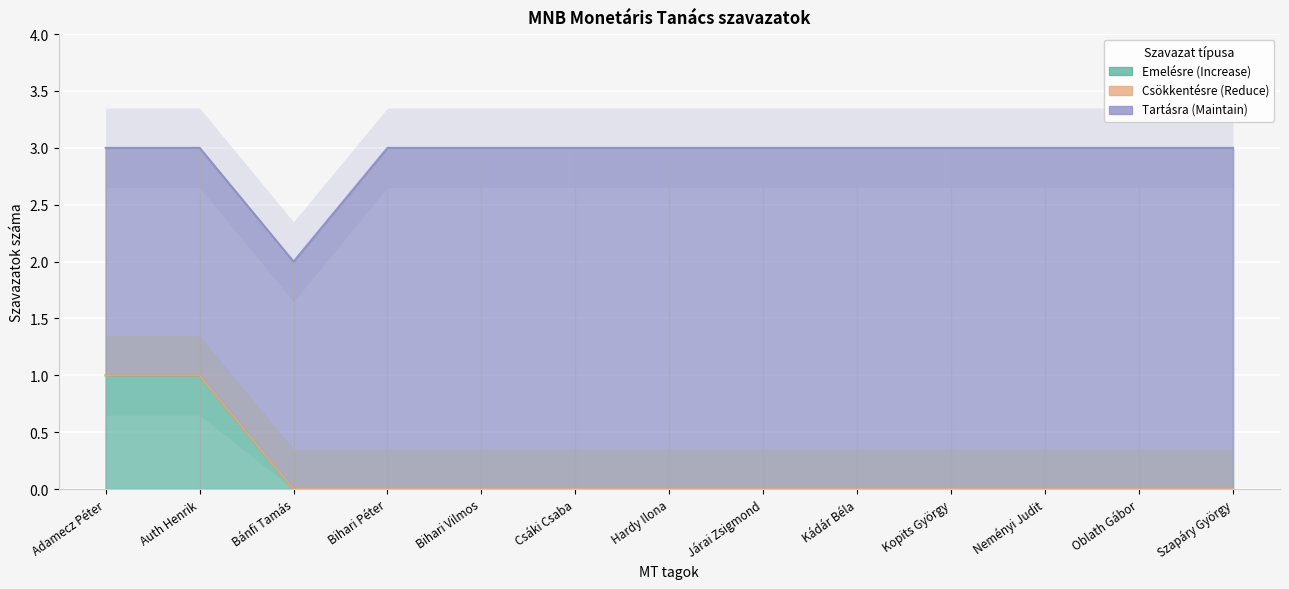

What is the average value of the Szavazatok a tartásra (Voted to maintain) series?

3